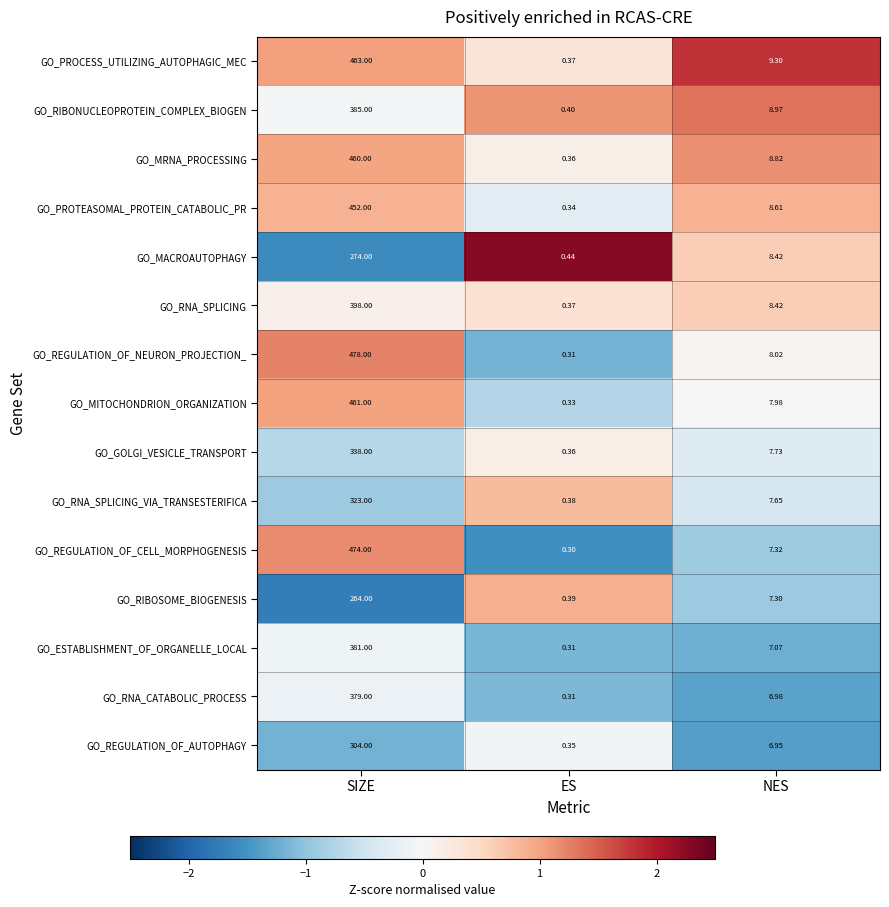

At which category does the chart reach its peak across all series?

SIZE